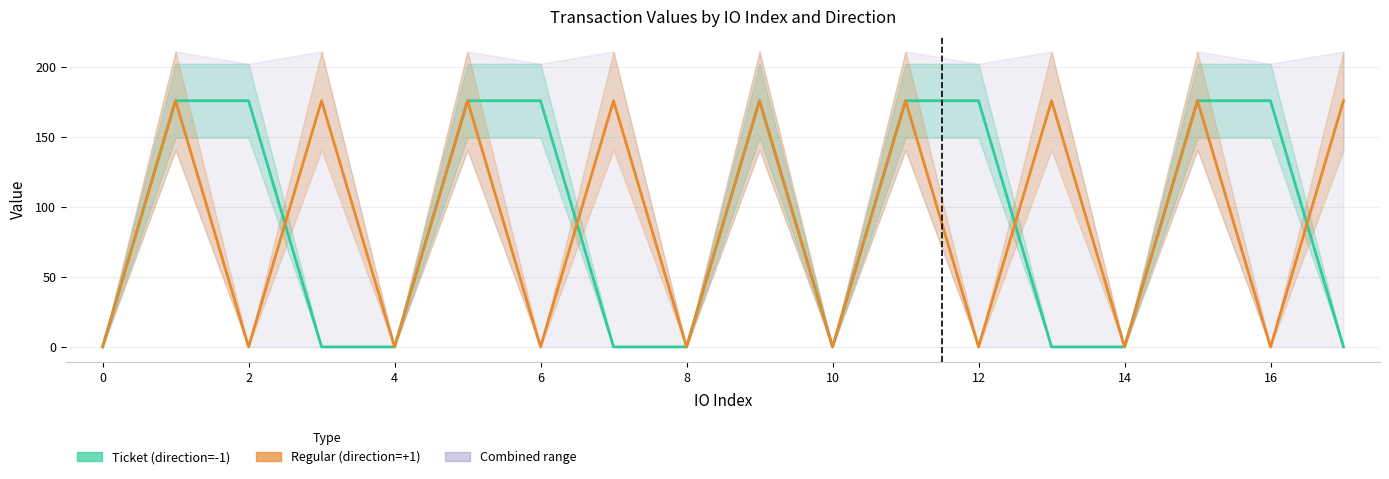

What is the difference between the maximum and second lowest values in the Regular (direction=+1) series?

175.6